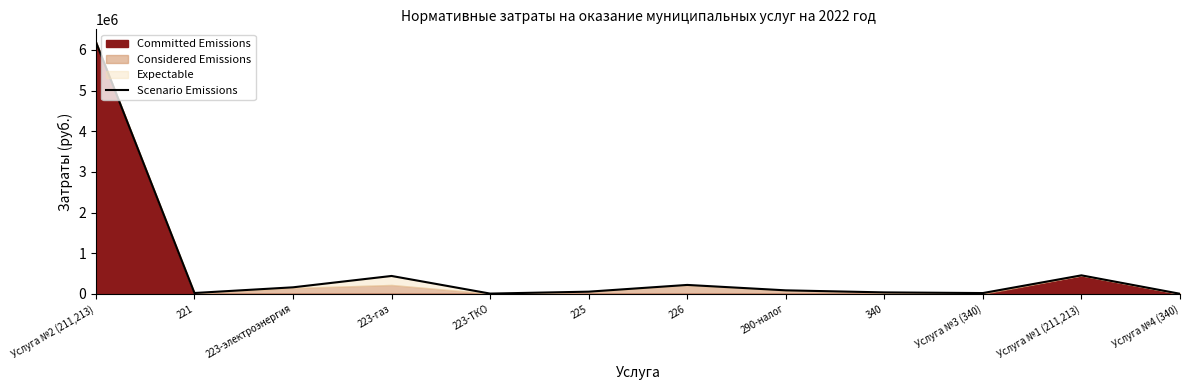

Reading left to right, transcribe all the data shown in this chart.

6198374	23000	162810	442207	8600	55889	221551	88387	38014	21630	457242	4000